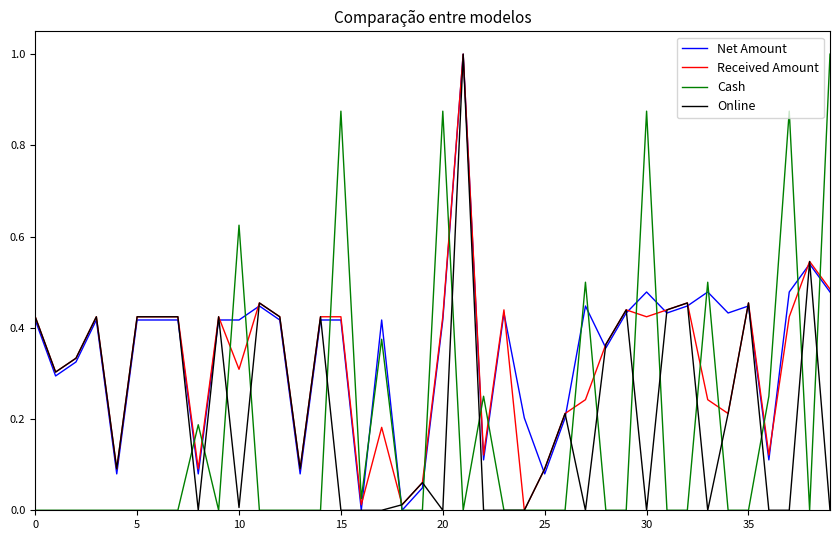

Rank the series by their average value, from lowest to highest.

Cash, Online, Received Amount, Net Amount